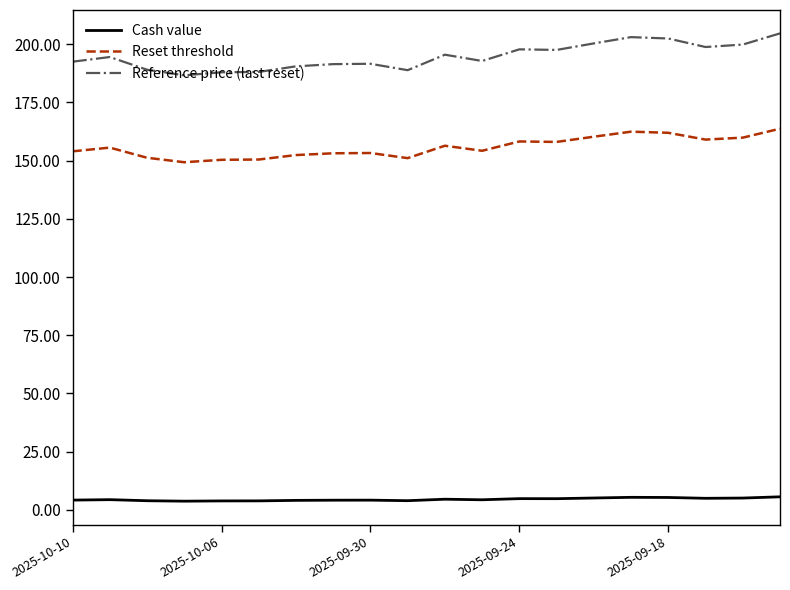

How many lines are shown in the chart?

3